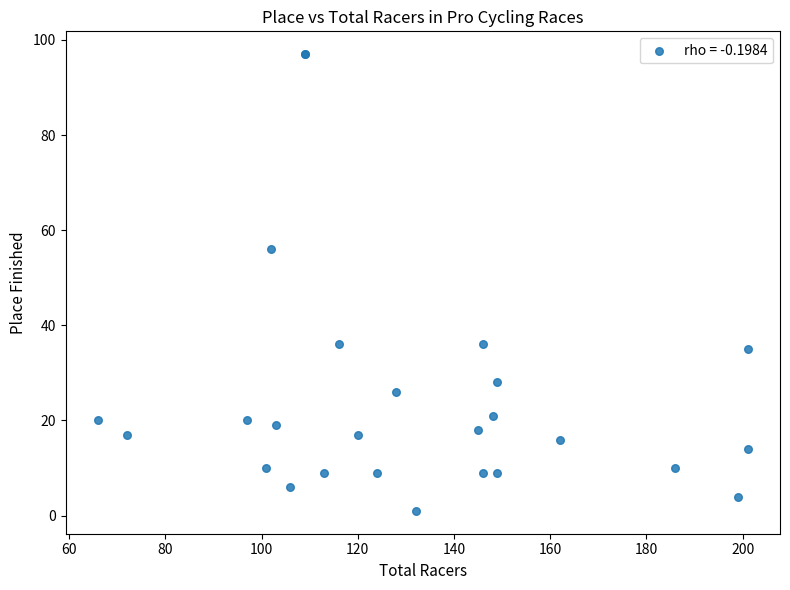

What Y value in the scatter plot is closest to 49?

56